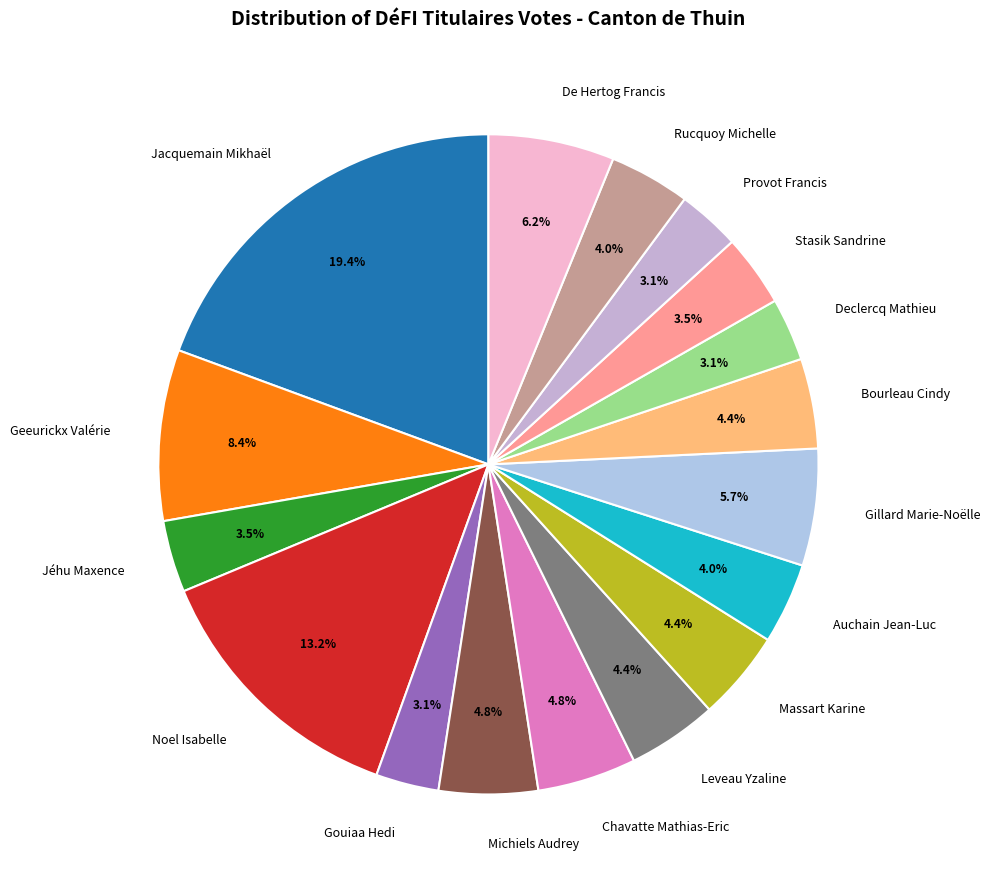

Which slice is the largest?

Jacquemain Mikhaël